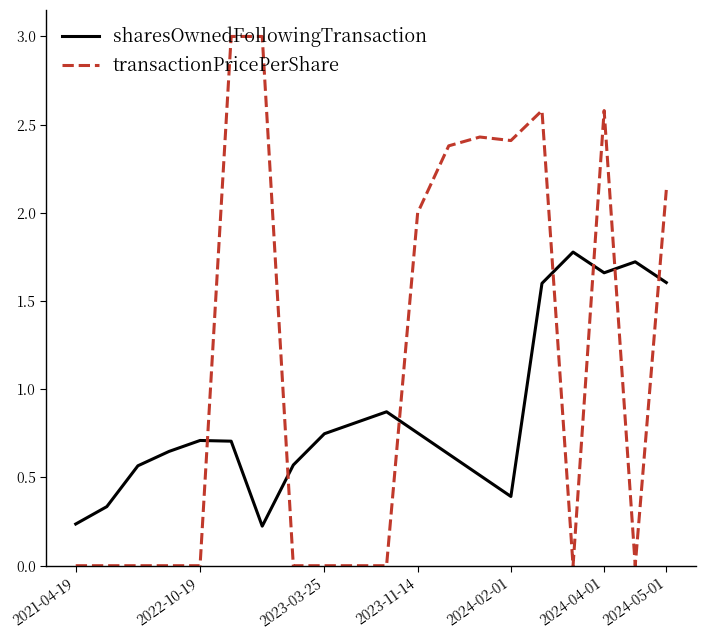

Rank the series by their average value, from highest to lowest.

transactionPricePerShare, sharesOwnedFollowingTransaction